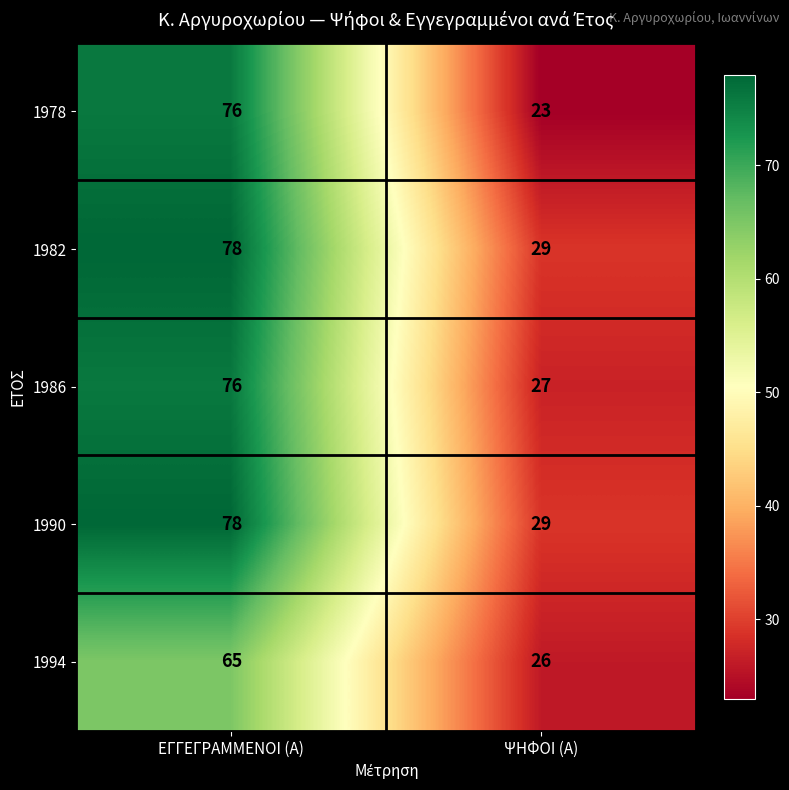

Reading right to left, extract all data points from this chart.

1978: 23	76
1982: 29	78
1986: 27	76
1990: 29	78
1994: 26	65